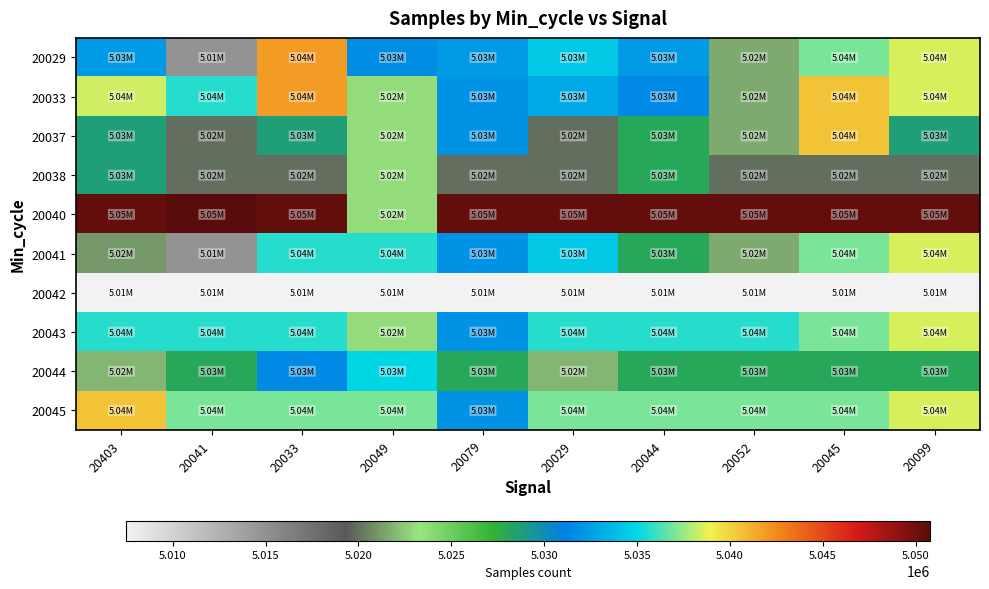

How many data points does each series have?

10